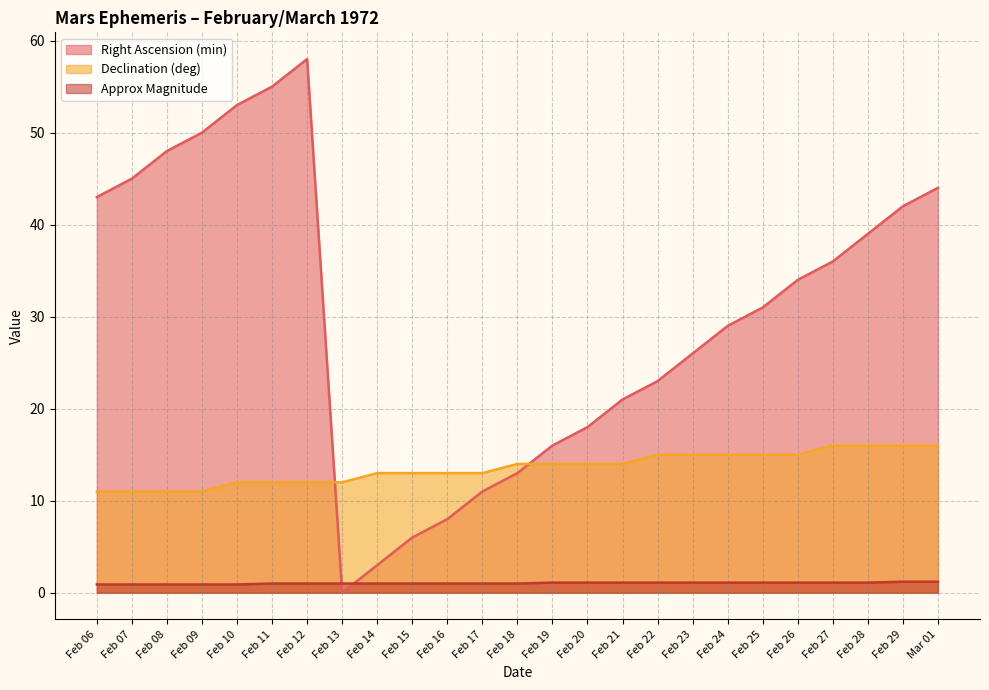

What is the label of the 5th point from the left?

Feb 10